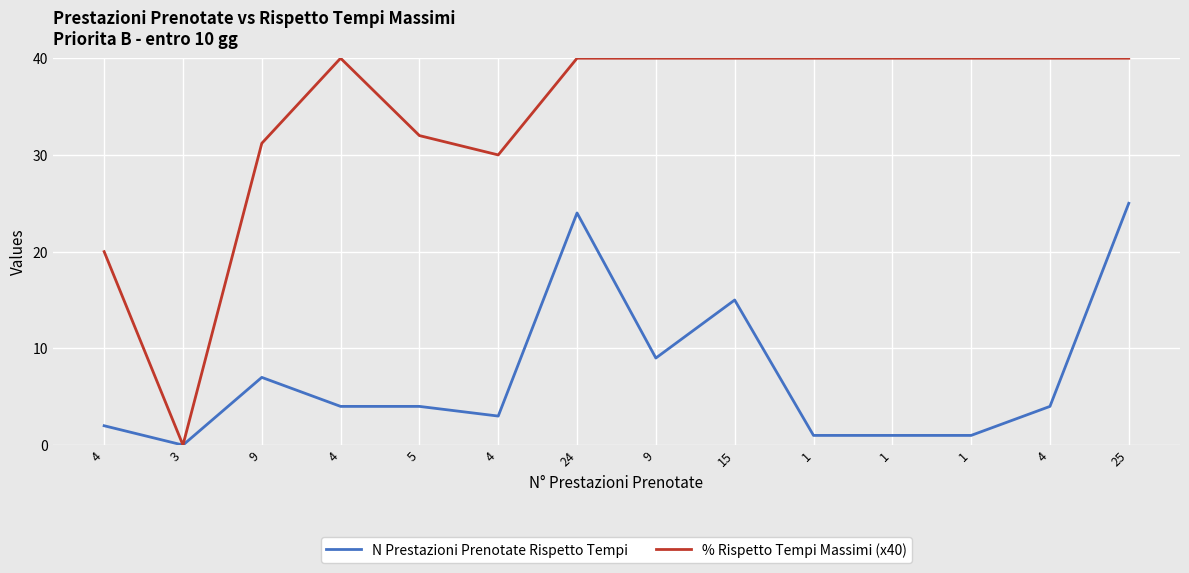

Reading left to right, what are all the values shown in this chart?

N Prestazioni Prenotate Rispetto Tempi: 2.0	0.0	7.0	4.0	4.0	3.0	24.0	9.0	15.0	1.0	1.0	1.0	4.0	25.0
% Rispetto Tempi Massimi (x40): 20.0	0.0	31.2	40.0	32.0	30.0	40.0	40.0	40.0	40.0	40.0	40.0	40.0	40.0